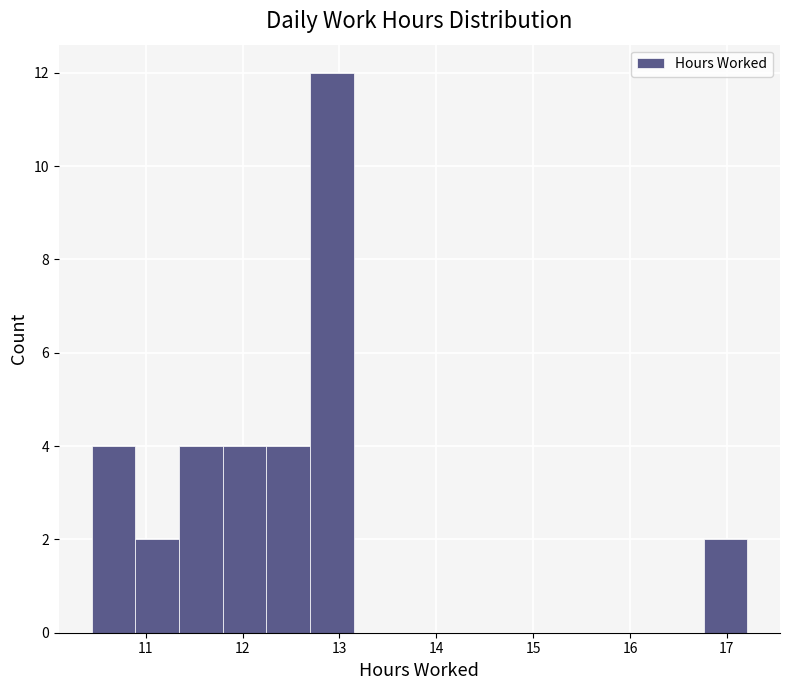

Which range on the x-axis has the tallest bar?

12.7 to 13.1